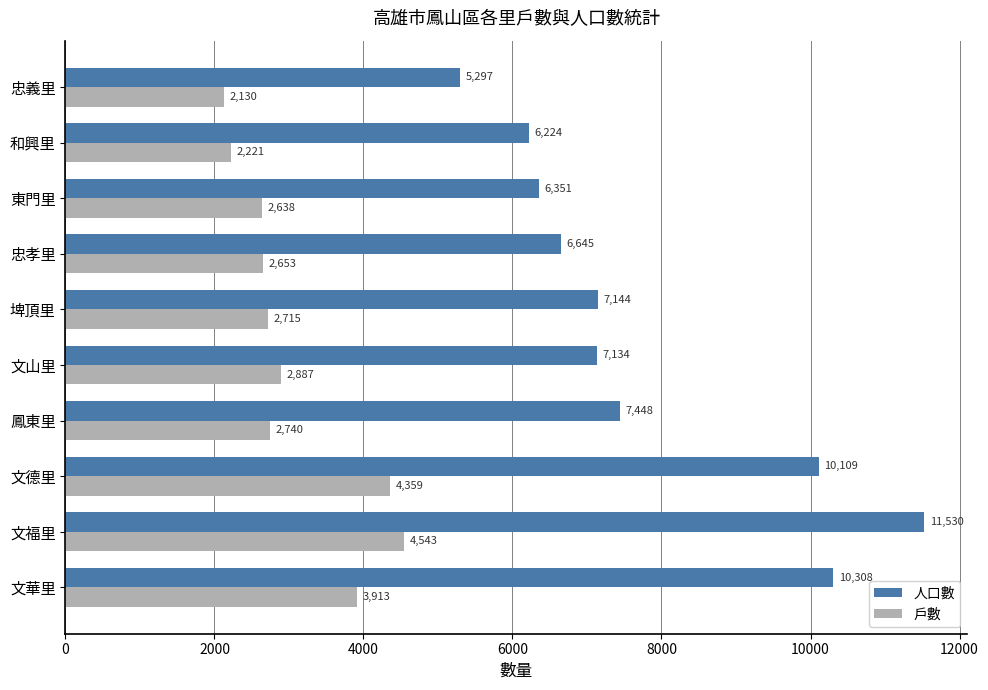

The 戶數 series shows 2715 at 埤頂里. True or false?

True